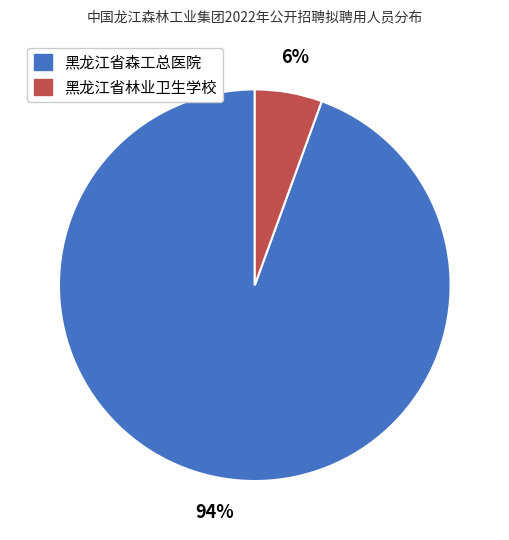

Is there a majority slice in this chart?

Yes